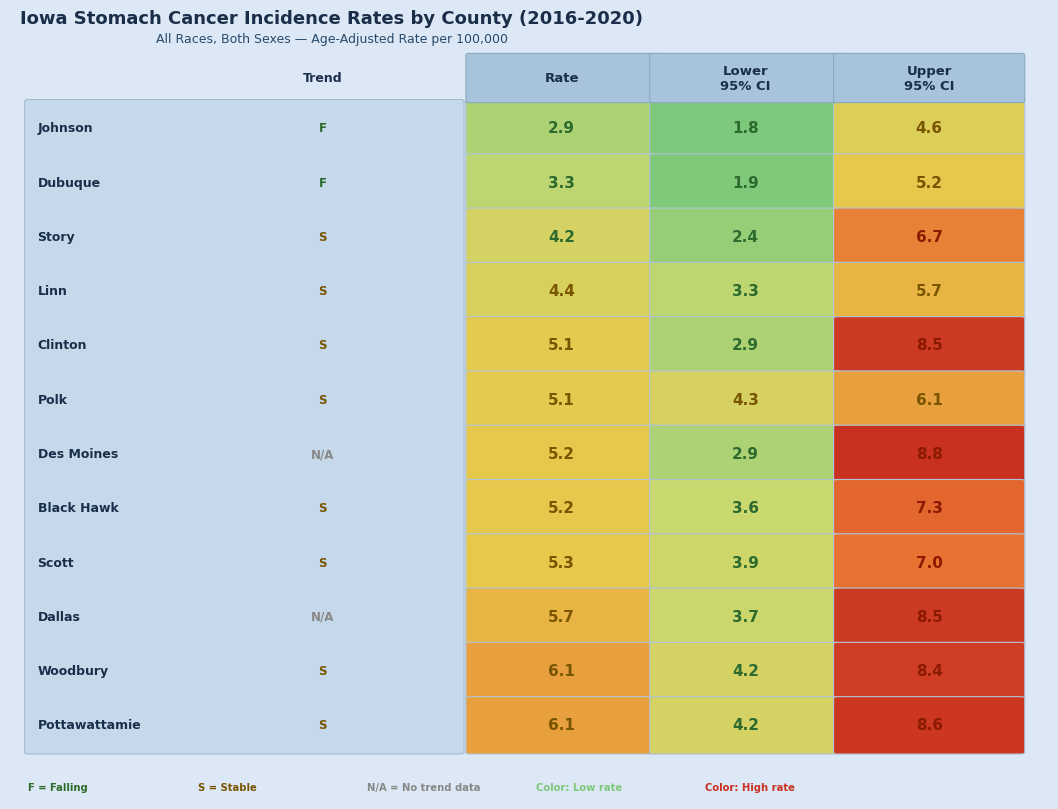

What is the average value of the Clinton County series?

5.5